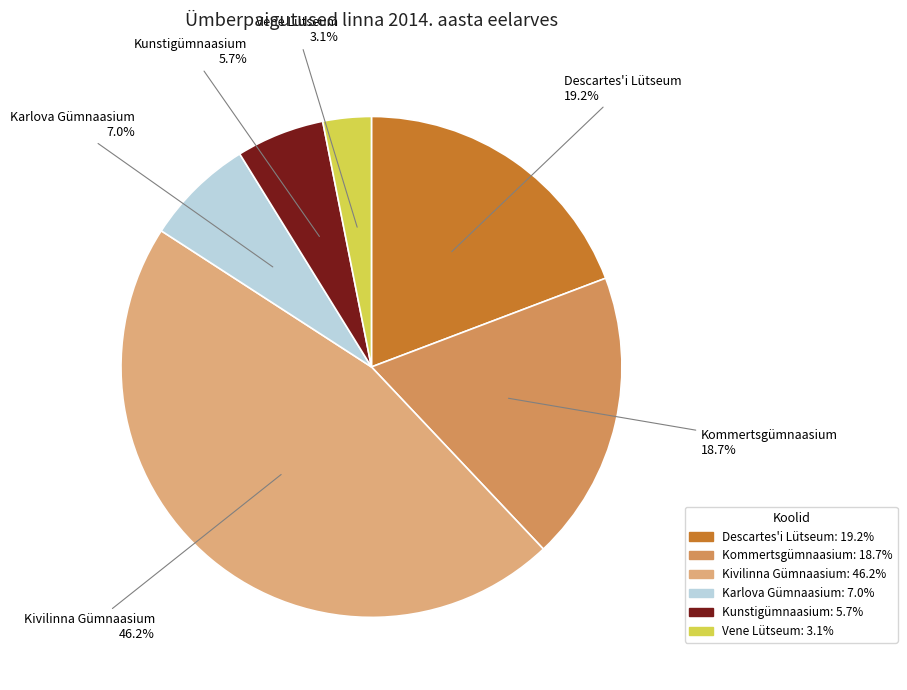

Is it true that Karlova Gümnaasium is 7% of the pie?

True